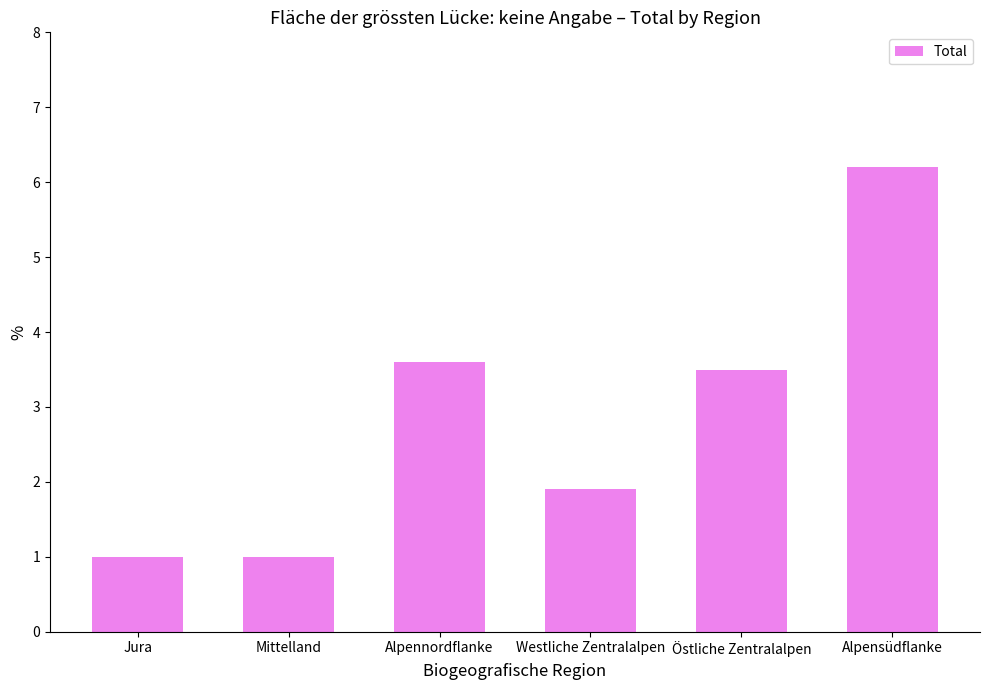

What is the difference between the values at Alpensüdflanke and Alpennordflanke?

2.6